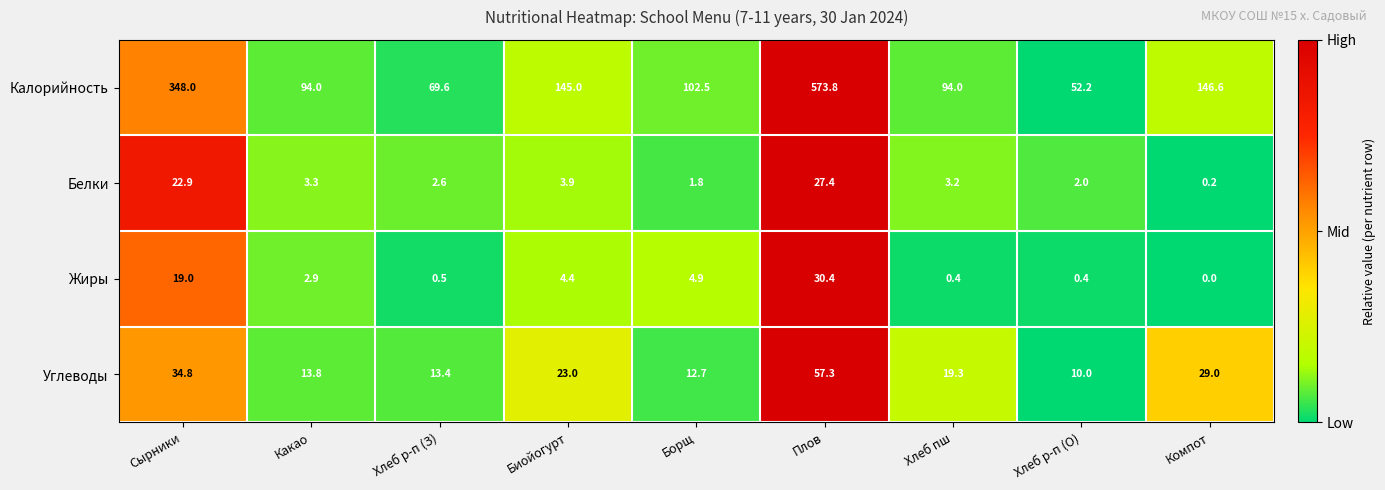

At which category is the sum across all series the highest?

Плов